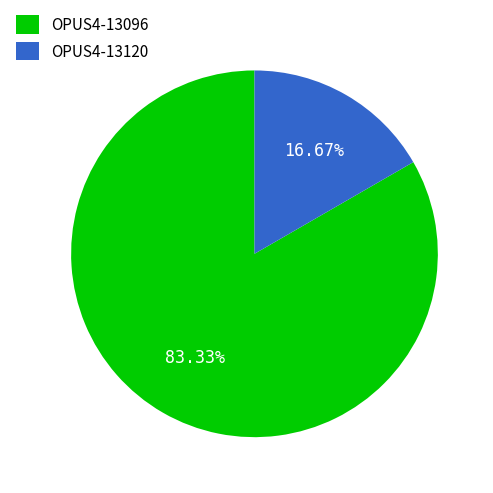

How many slices are in this pie chart?

2